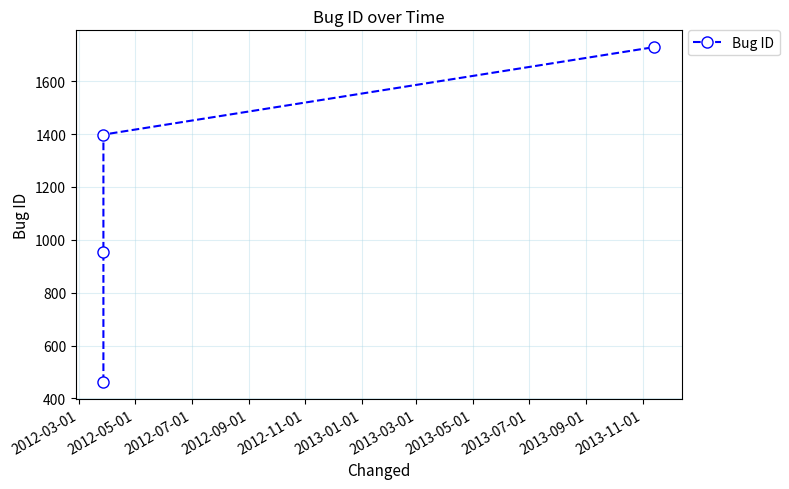

What is the value of the 2nd point from the left?

955